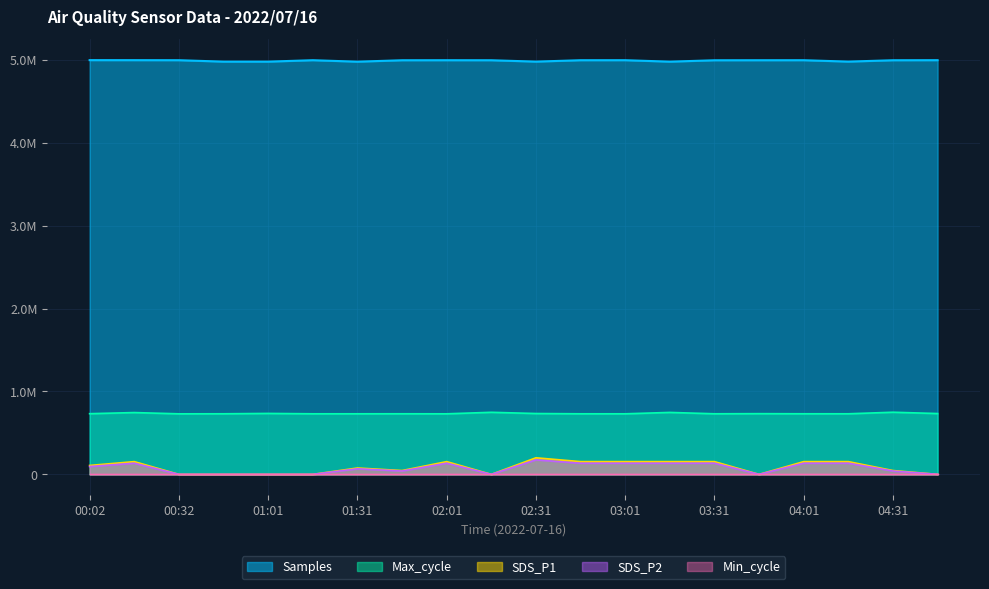

What is the maximum value for Max_cycle?

749264.4